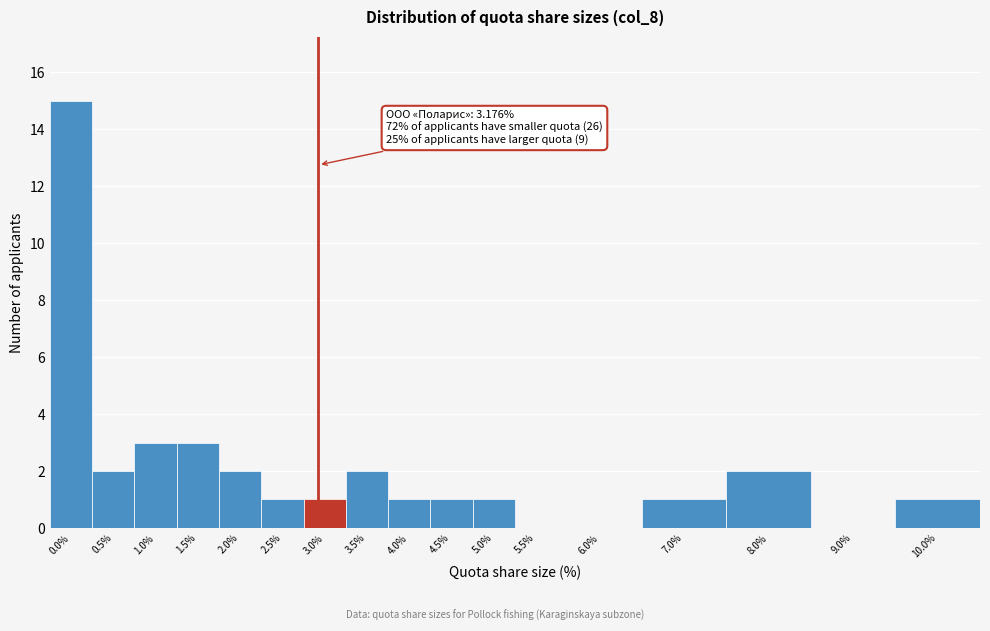

Reading right to left, transcribe all the data shown in this chart.

10.0%=1	9.0%=0	8.0%=2	7.0%=1	6.0%=0	5.5%=0	5.0%=1	4.5%=1	4.0%=1	3.5%=2	3.0%=1	2.5%=1	2.0%=2	1.5%=3	1.0%=3	0.5%=2	0.0%=15